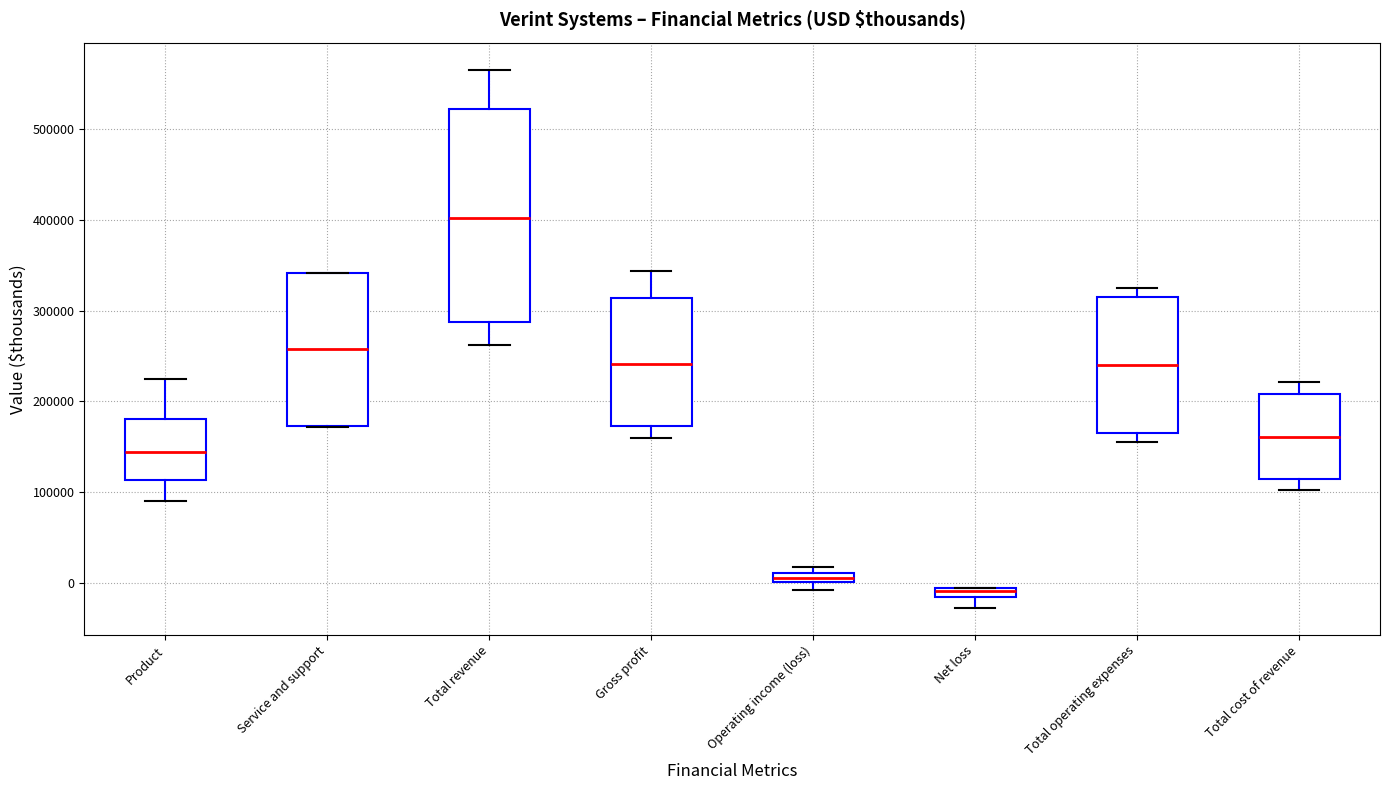

Which box is the tallest, from its lower edge to its upper edge?

Total revenue